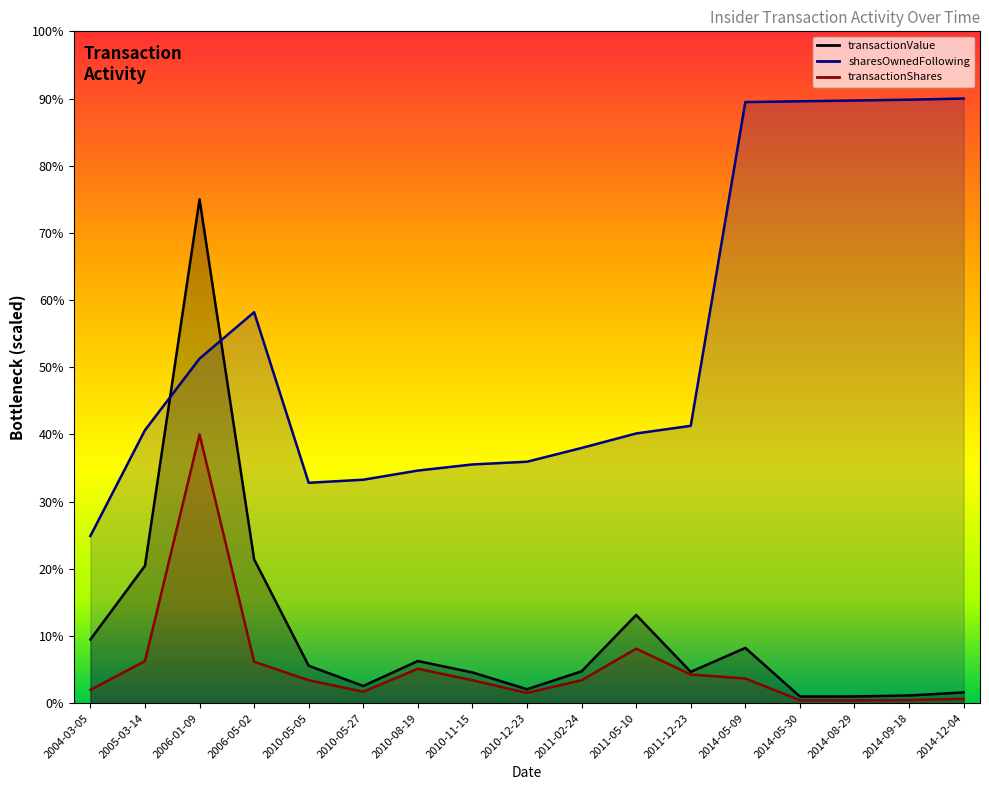

Between 2010-08-19 and 2014-05-09, which series saw the biggest shift?

sharesOwnedFollowingTransaction